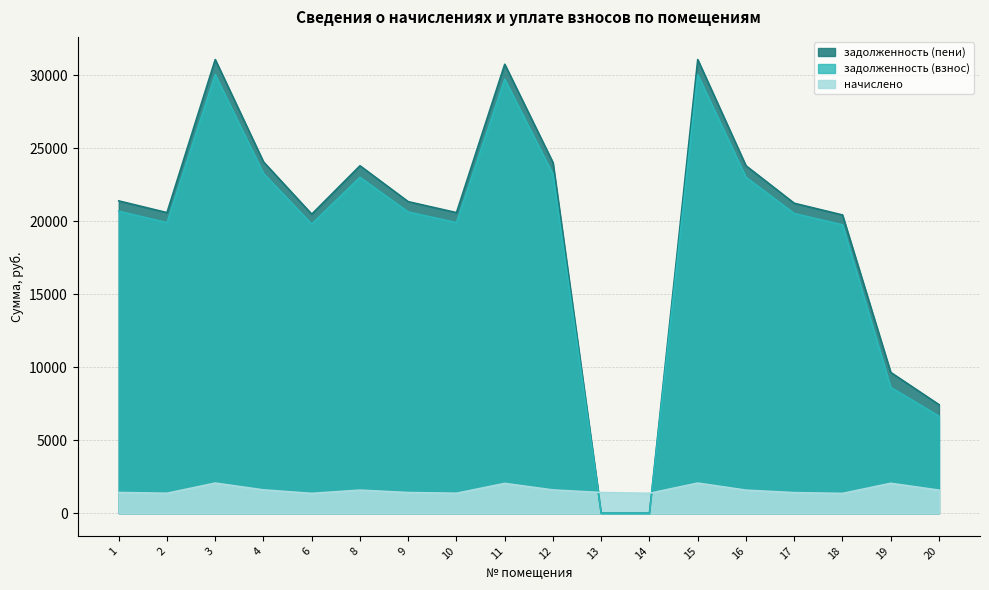

At which category is the sum across all series the highest?

3